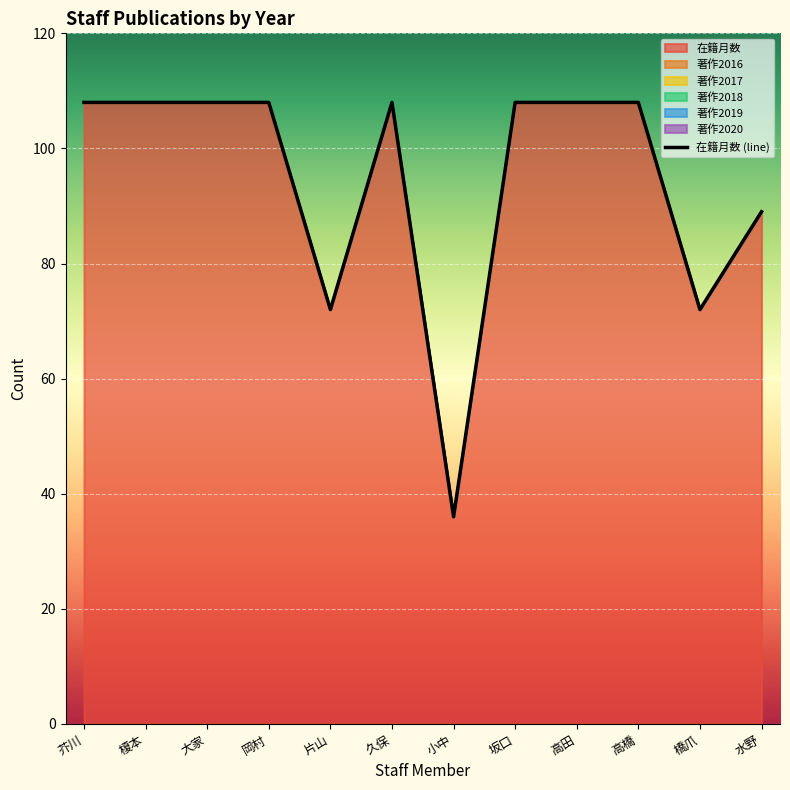

Which category has the highest value across all series?

芥川